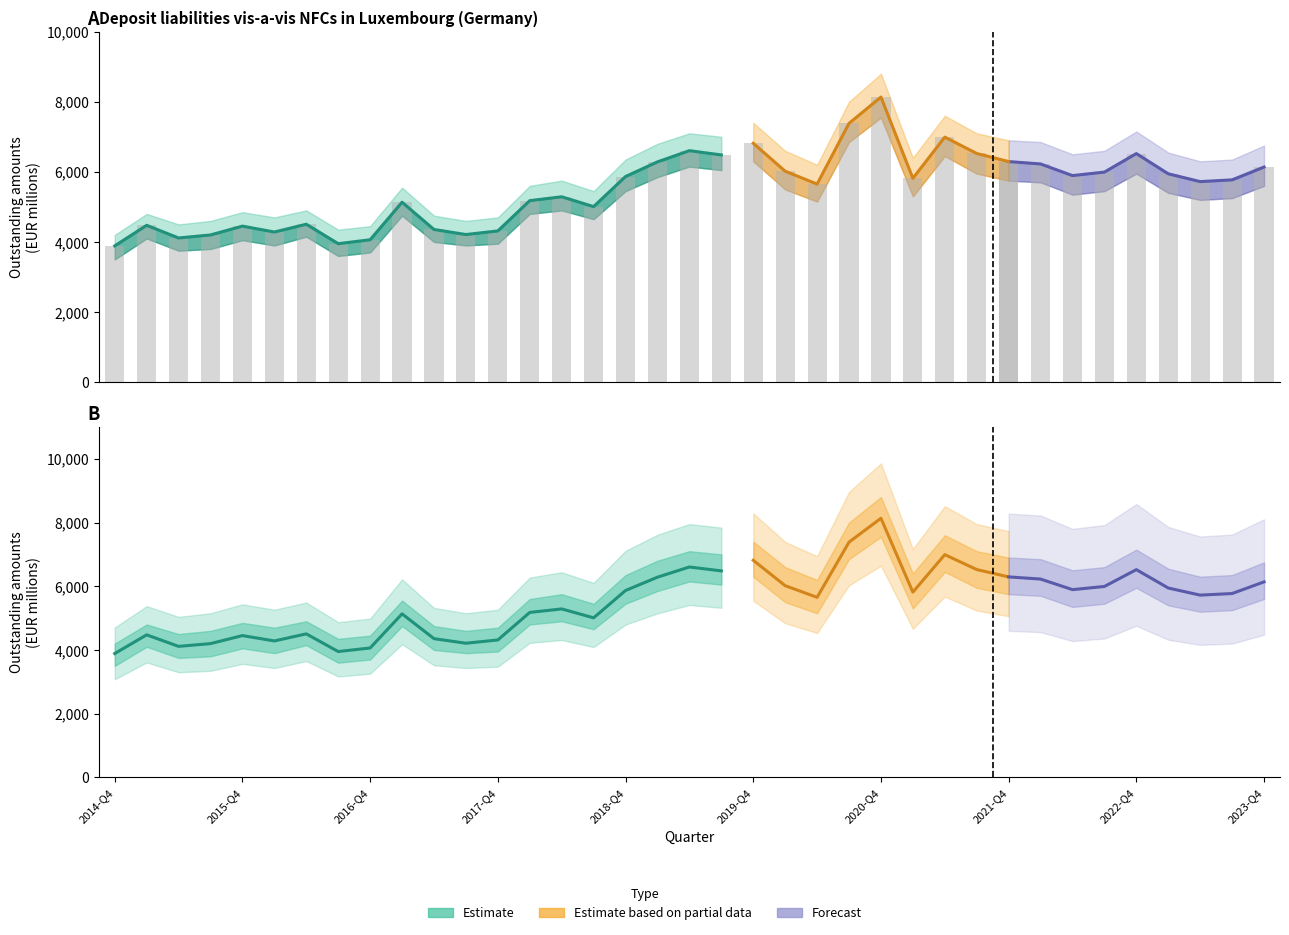

Are the bars grouped side by side (vs. stacked)?

No